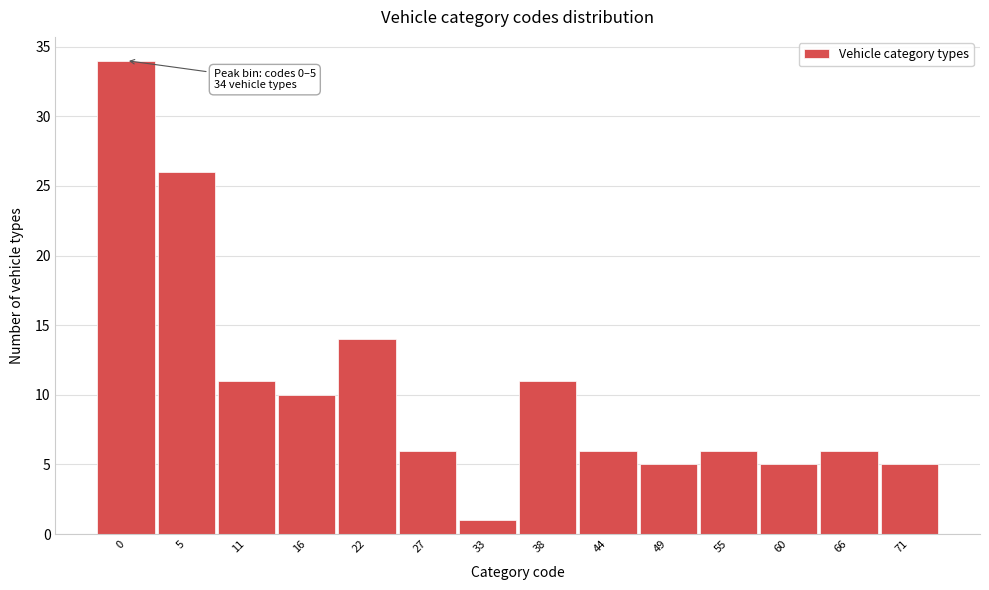

Reading left to right, transcribe all the data shown in this chart.

34	26	11	10	14	6	1	11	6	5	6	5	6	5